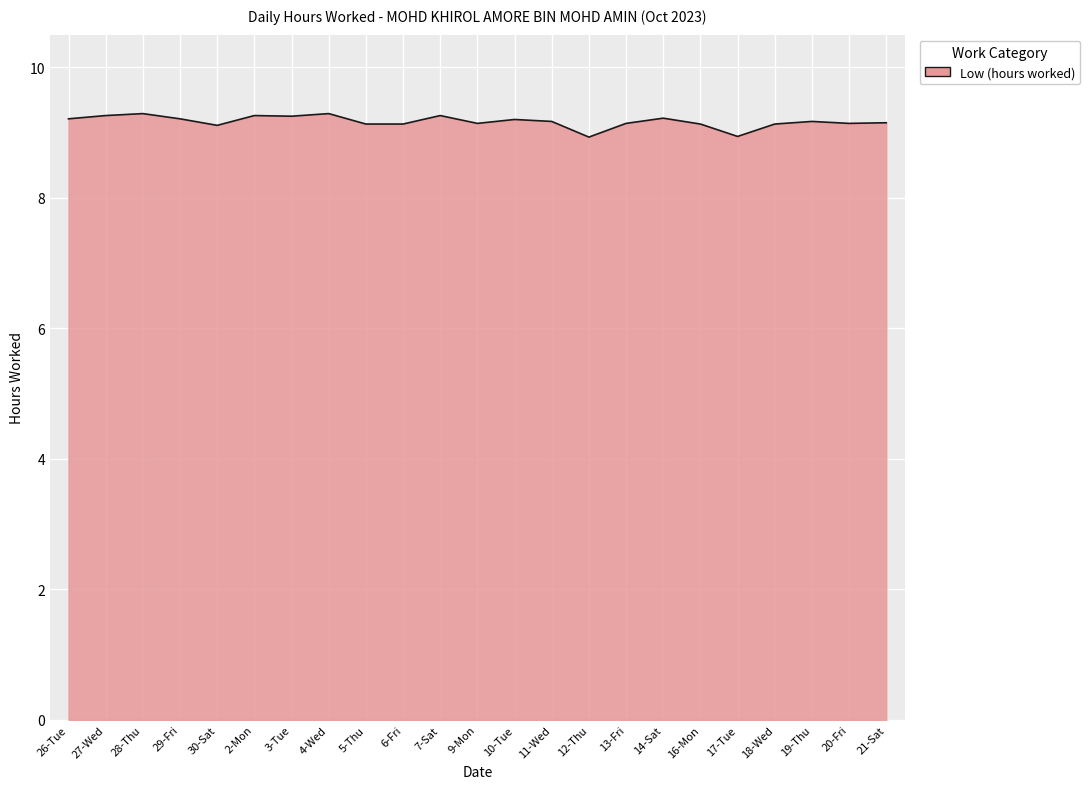

True or false: the data shows 9.3 at 7-Sat.

True